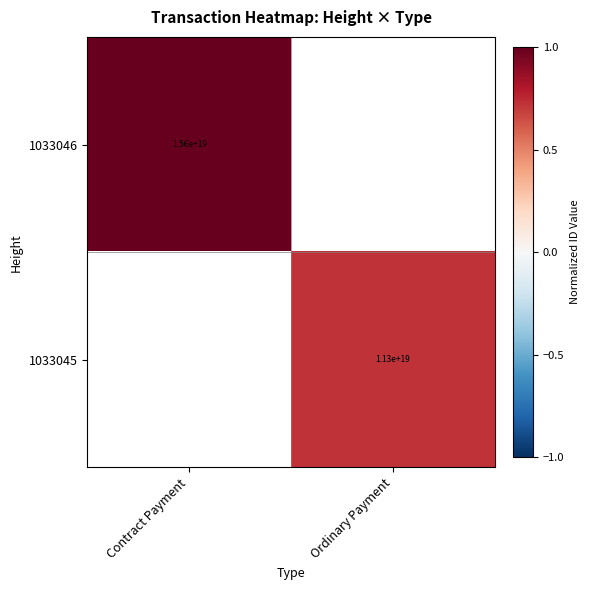

Which has a higher value, Ordinary Payment or Contract Payment?

Contract Payment